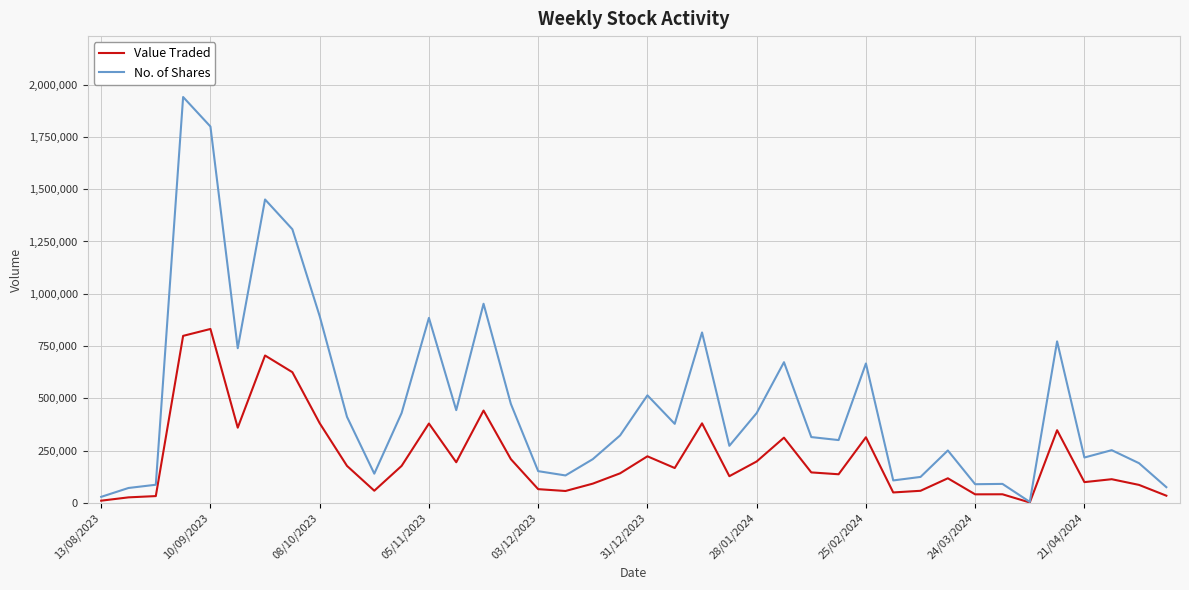

What is the greatest value displayed?

1940612